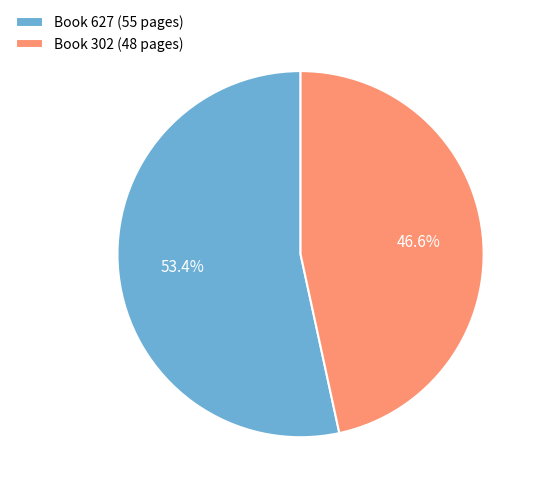

Rank the categories by value from highest to lowest.

Book 627 (55 pages), Book 302 (48 pages)